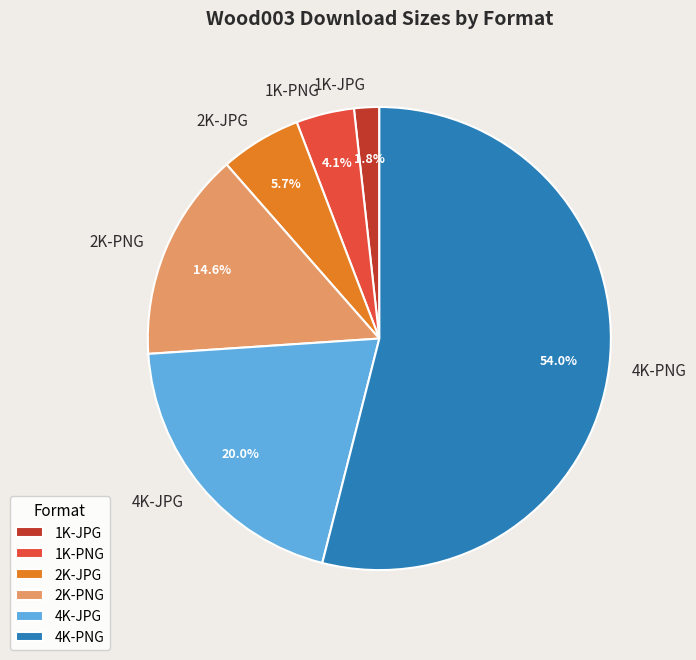

Is it true that 2K-JPG is 14% of the pie?

False